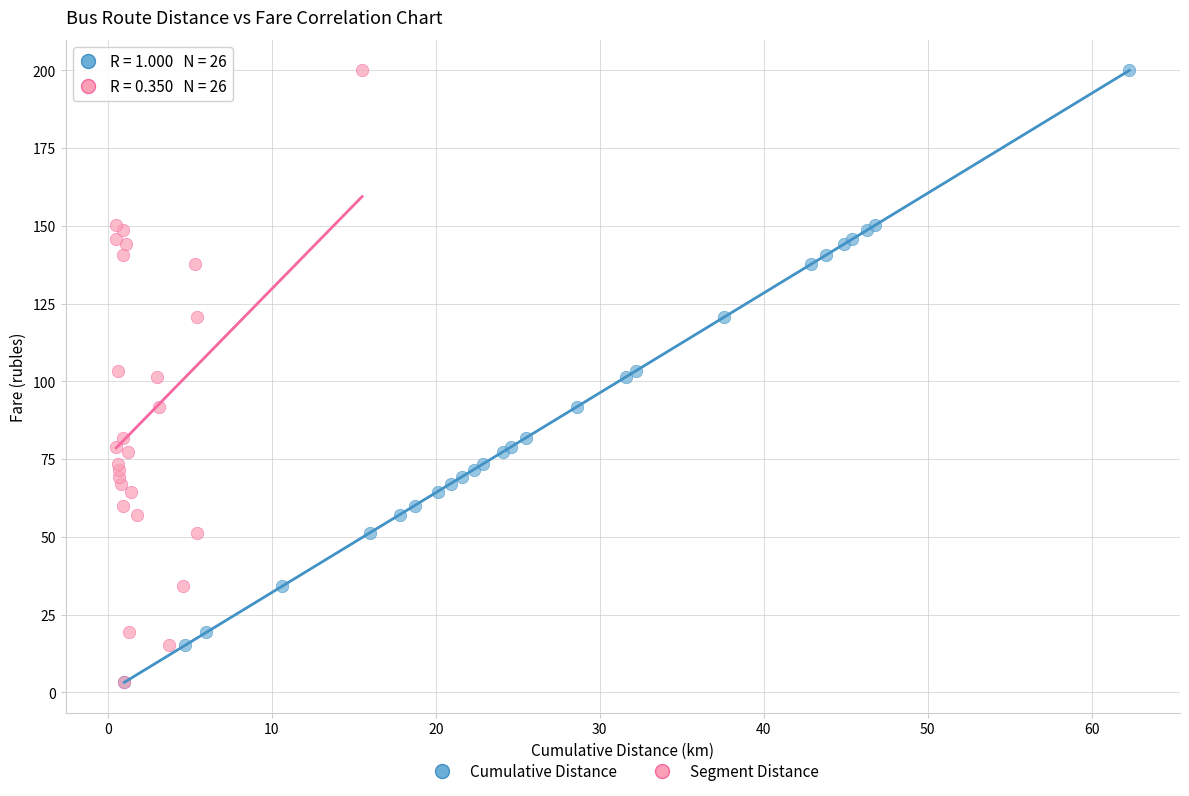

What are all the series names shown in the legend?

Cumulative Distance, Segment Distance